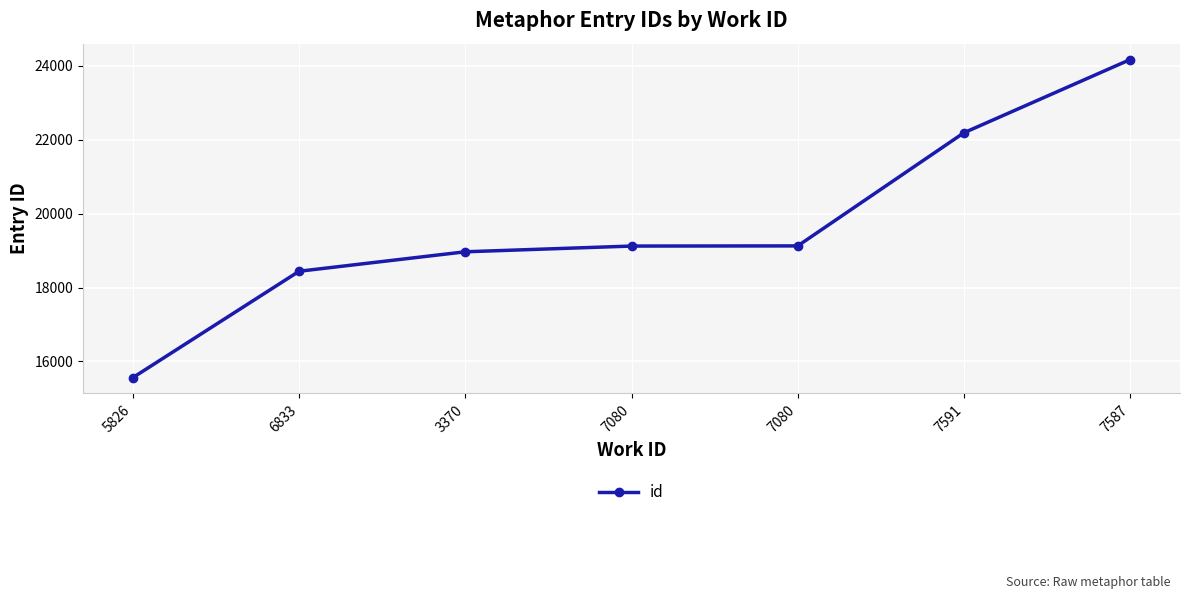

At which category does the chart reach its minimum across all series?

5826